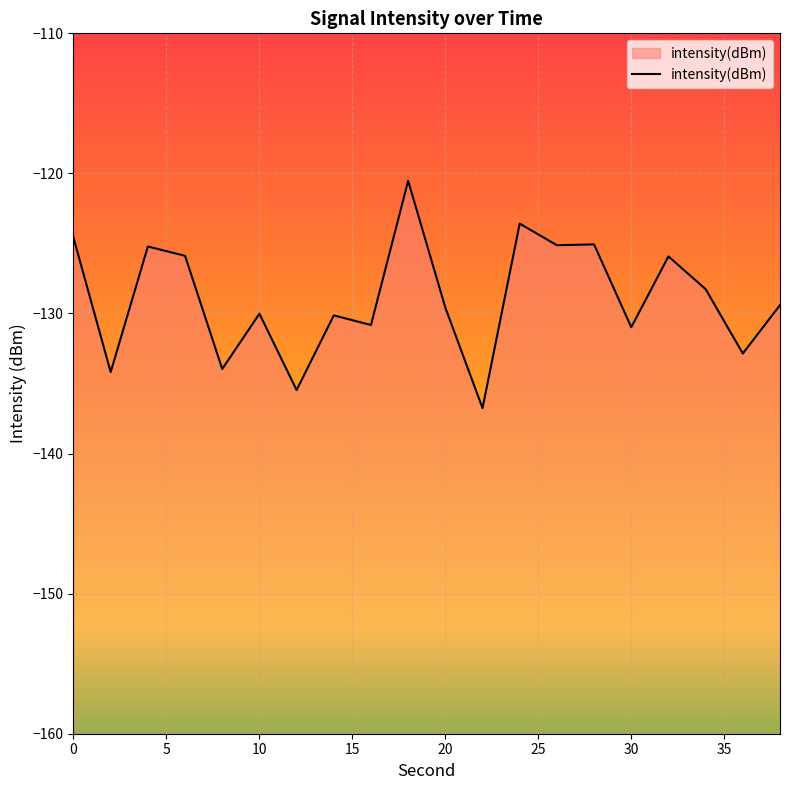

Between 2 and 10, which is larger?

10